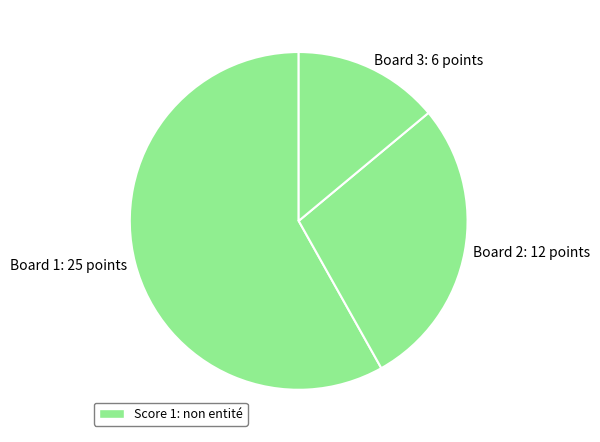

What is the smallest slice in the pie chart?

Board 3